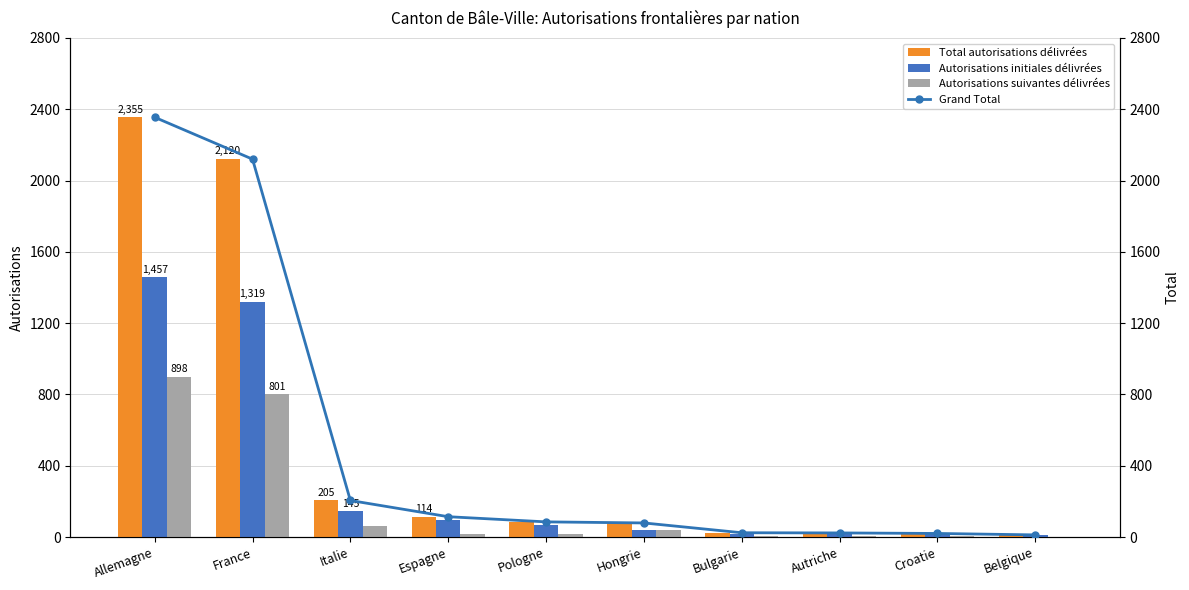

List the series in order of their peak value, highest first.

Total autorisations délivrées, Grand Total, Autorisations initiales délivrées, Autorisations suivantes délivrées